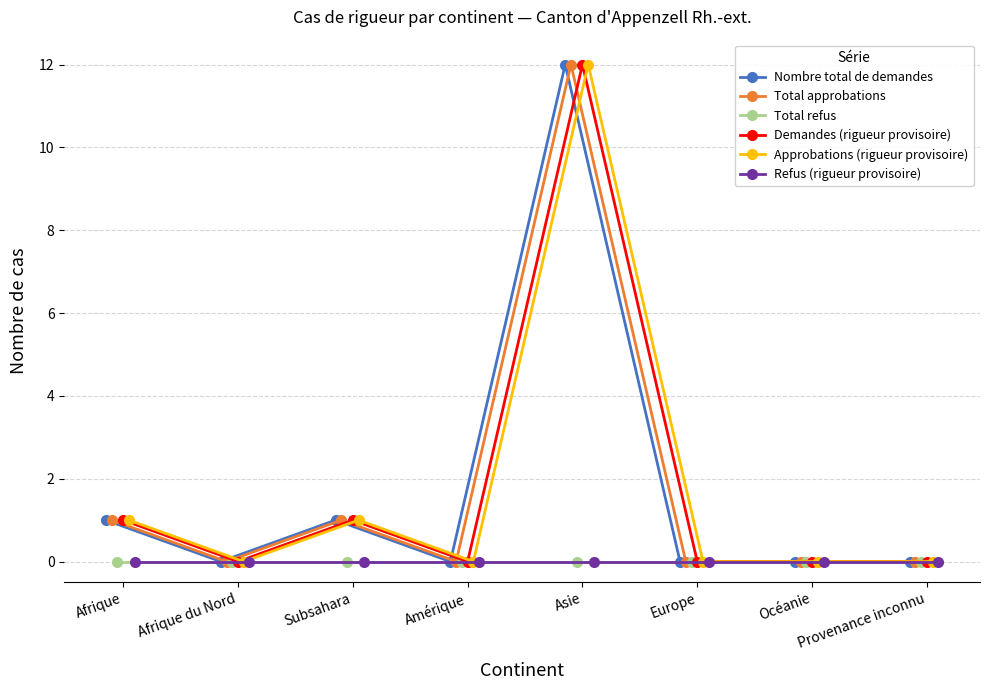

At which label does Approbations (rigueur provisoire) reach its peak?

Asie